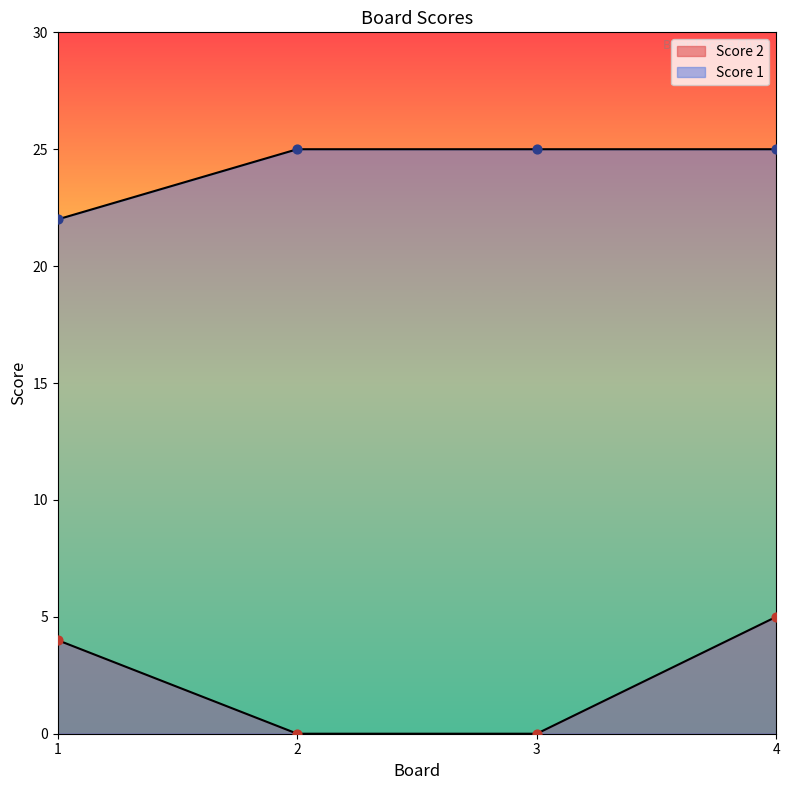

What is the total value across all series at 3?

25